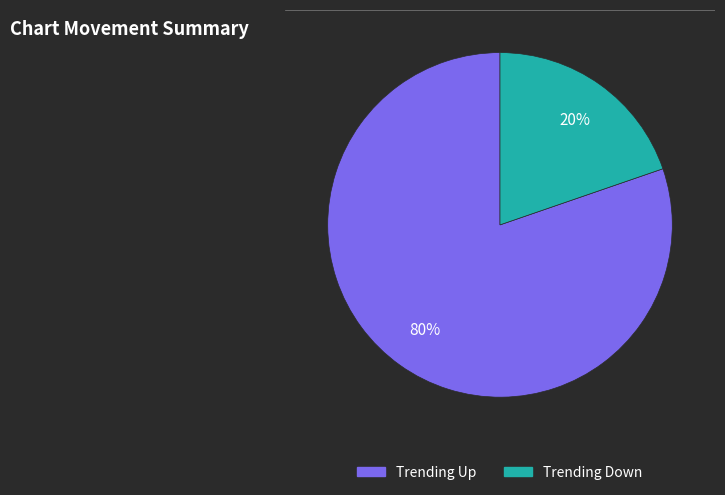

Is there any slice that represents more than half of the pie?

Yes